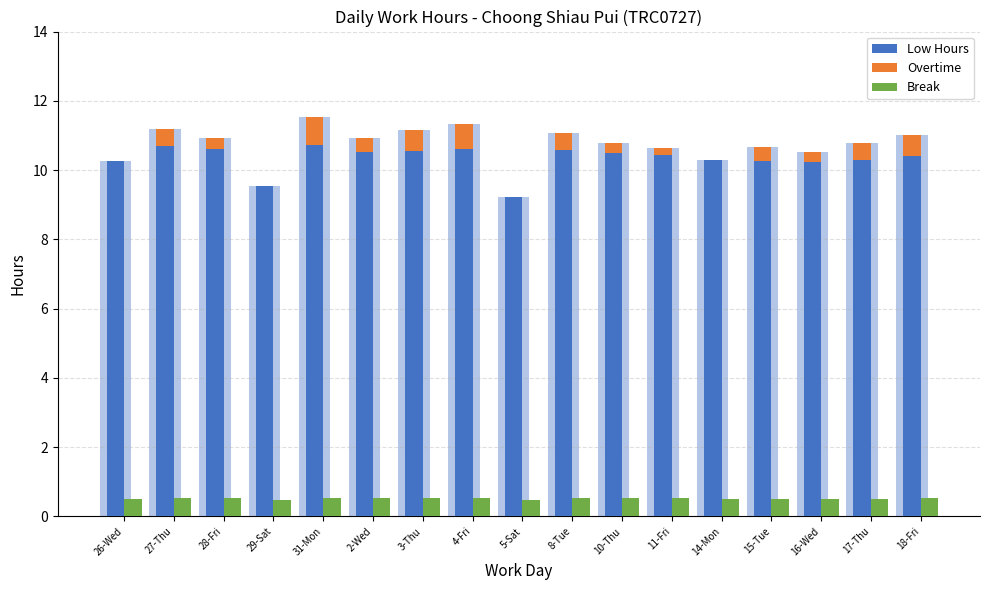

Reading left to right, extract all data points from this chart.

Low Hours: 26-Wed=10.3	27-Thu=10.7	28-Fri=10.6	29-Sat=9.5	31-Mon=10.7	2-Wed=10.5	3-Thu=10.6	4-Fri=10.6	5-Sat=9.2	8-Tue=10.6	10-Thu=10.5	11-Fri=10.4	14-Mon=10.3	15-Tue=10.3	16-Wed=10.2	17-Thu=10.3	18-Fri=10.4
Overtime: 26-Wed=0.0	27-Thu=0.5	28-Fri=0.3	29-Sat=0.0	31-Mon=0.8	2-Wed=0.4	3-Thu=0.6	4-Fri=0.7	5-Sat=0.0	8-Tue=0.5	10-Thu=0.3	11-Fri=0.2	14-Mon=0.0	15-Tue=0.4	16-Wed=0.3	17-Thu=0.5	18-Fri=0.6
Break: 26-Wed=0.5	27-Thu=0.5	28-Fri=0.5	29-Sat=0.5	31-Mon=0.5	2-Wed=0.5	3-Thu=0.5	4-Fri=0.5	5-Sat=0.5	8-Tue=0.5	10-Thu=0.5	11-Fri=0.5	14-Mon=0.5	15-Tue=0.5	16-Wed=0.5	17-Thu=0.5	18-Fri=0.5